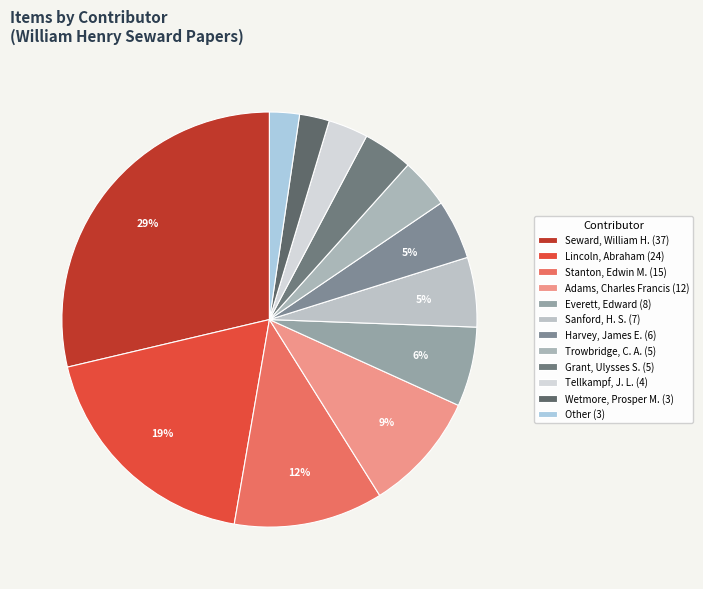

Does Seward, William H. represent more than half of the total?

No